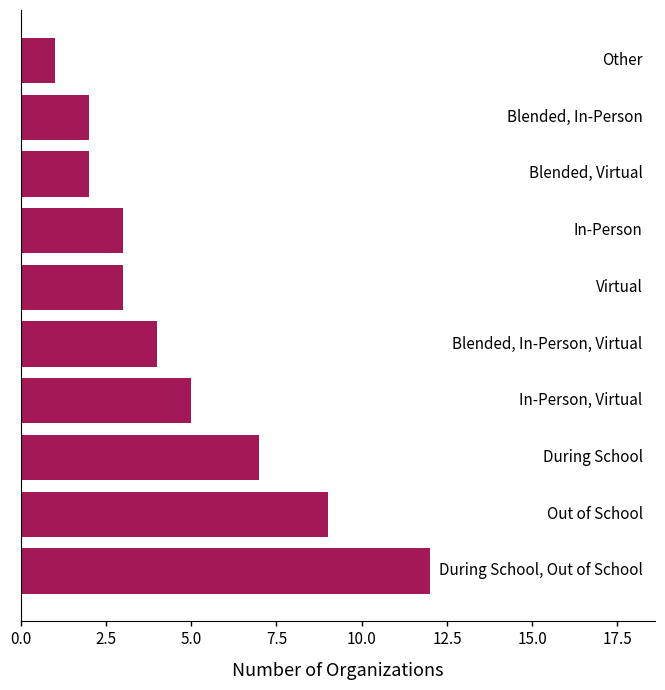

What is the maximum value shown in the chart?

12